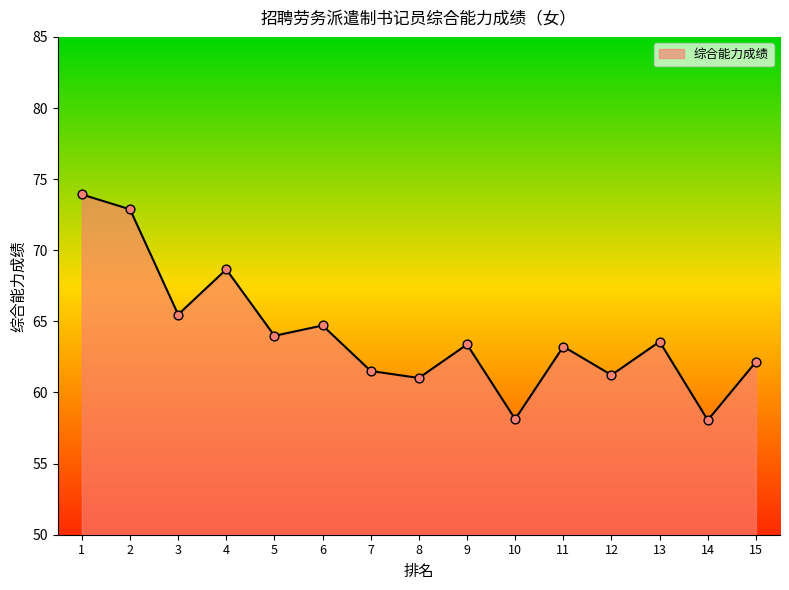

What is the change in value from 13 to 15?

-1.4